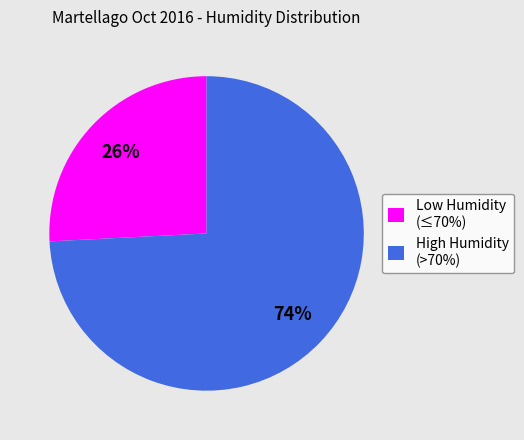

Which has a higher value, Low Humidity (≤70%) or High Humidity (>70%)?

High Humidity (>70%)